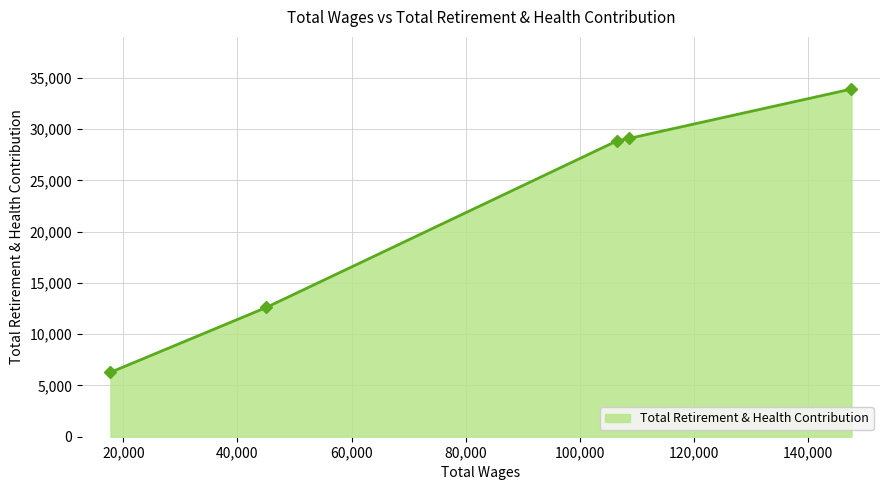

Reading left to right, transcribe all the data shown in this chart.

6281	12611	28880	29108	33921